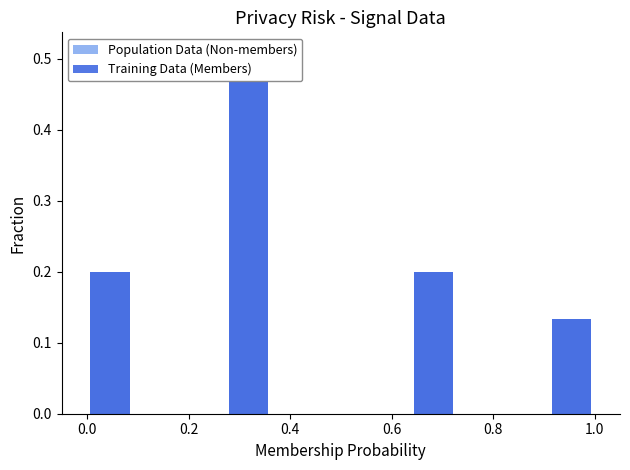

Are the bars grouped side by side (vs. stacked)?

Yes